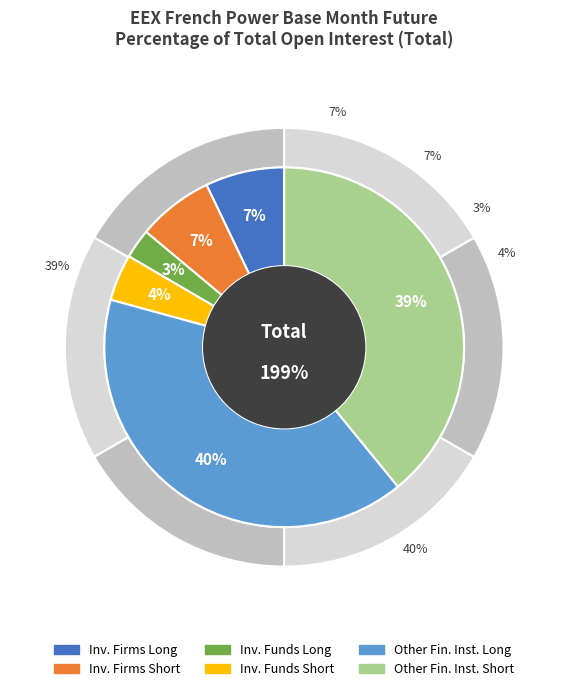

Which has a higher value, Other Financial Institutions Long or Investment Funds Short?

Other Financial Institutions Long